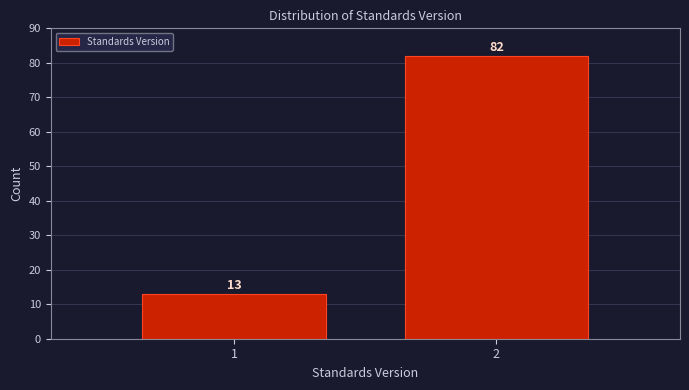

Reading right to left, what are all the values shown in this chart?

2=82	1=13